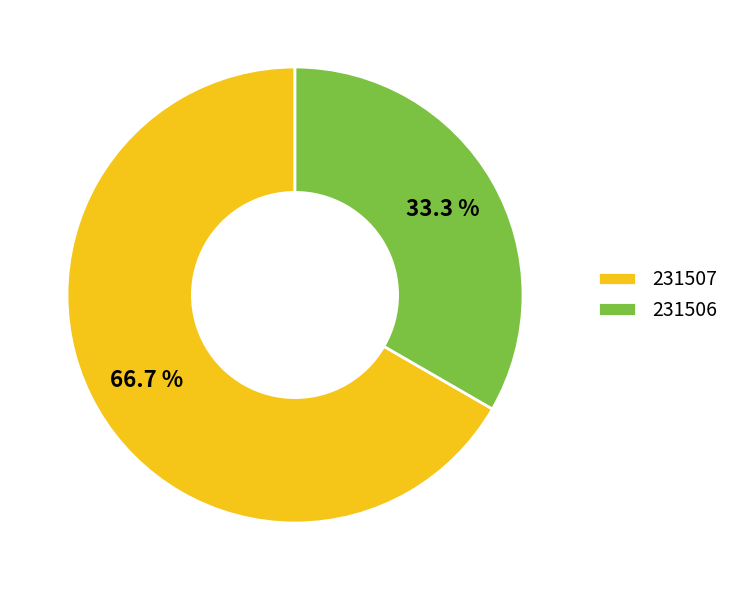

The 231507 slice represents 67% of the pie. True or false?

True